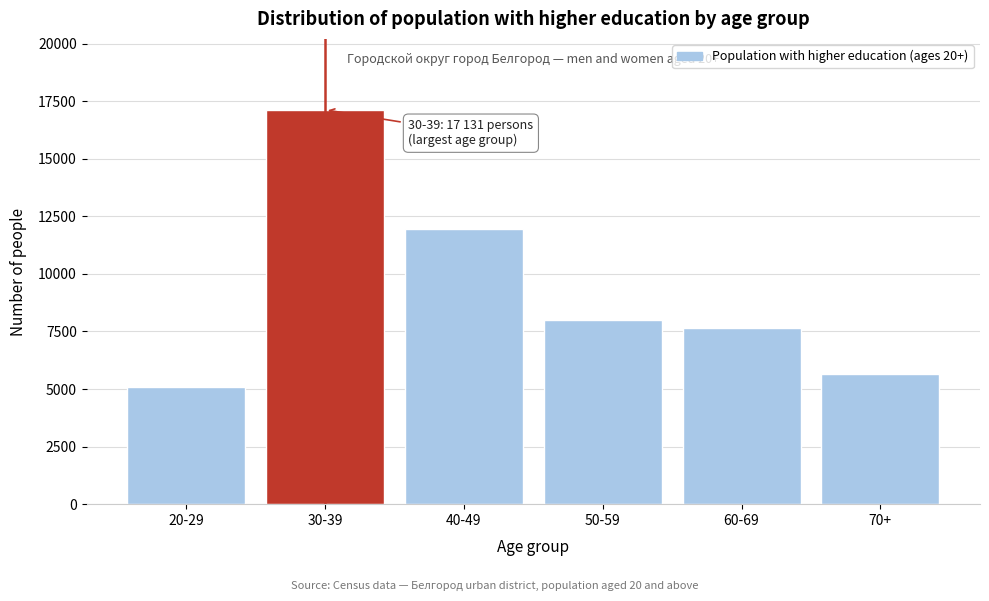

Reading left to right, extract all data points from this chart.

5081	17131	11973	8007	7634	5640